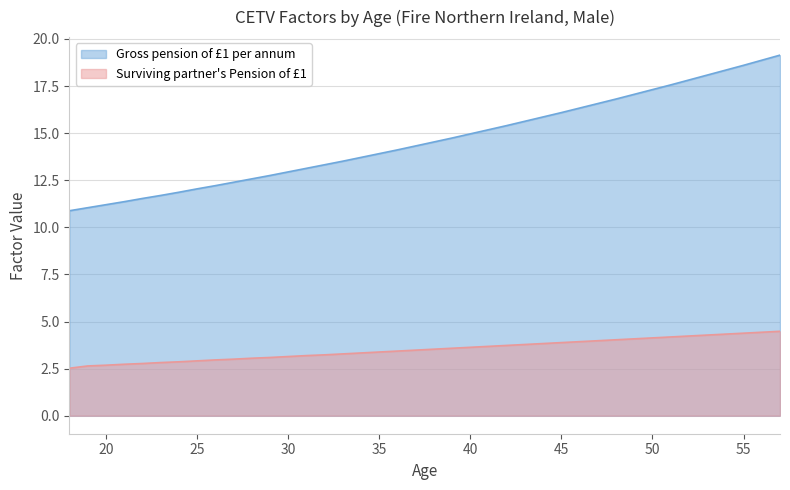

What is the sum of the Surviving partner's Pension of £1 values at 32 and 51?

7.4